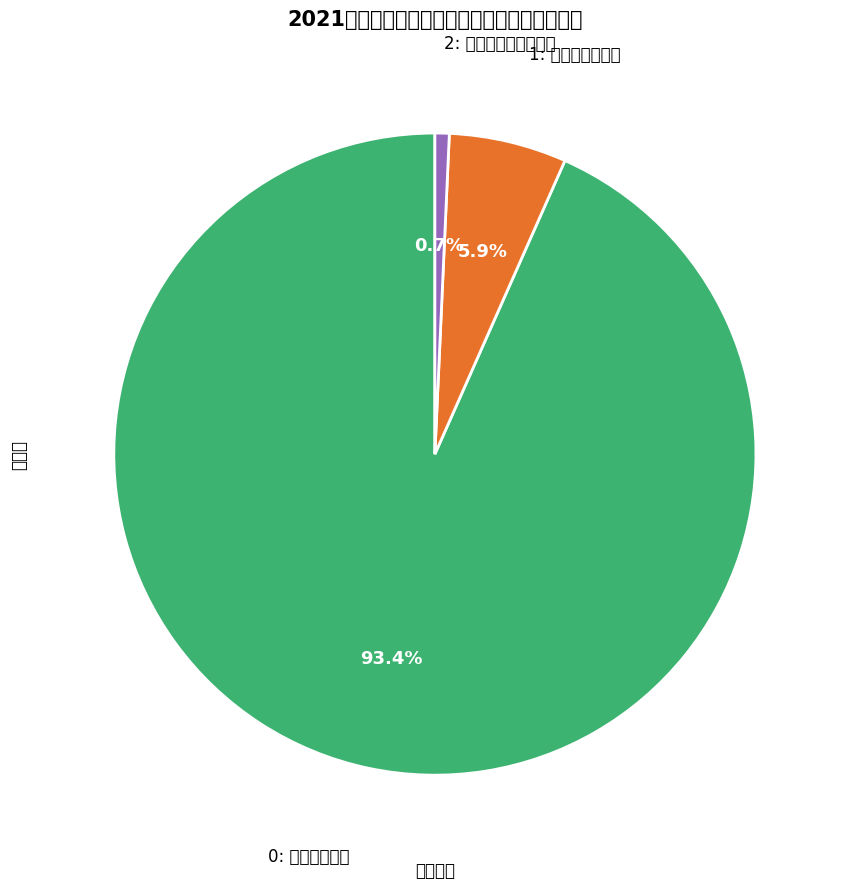

Is there any slice that represents more than half of the pie?

Yes